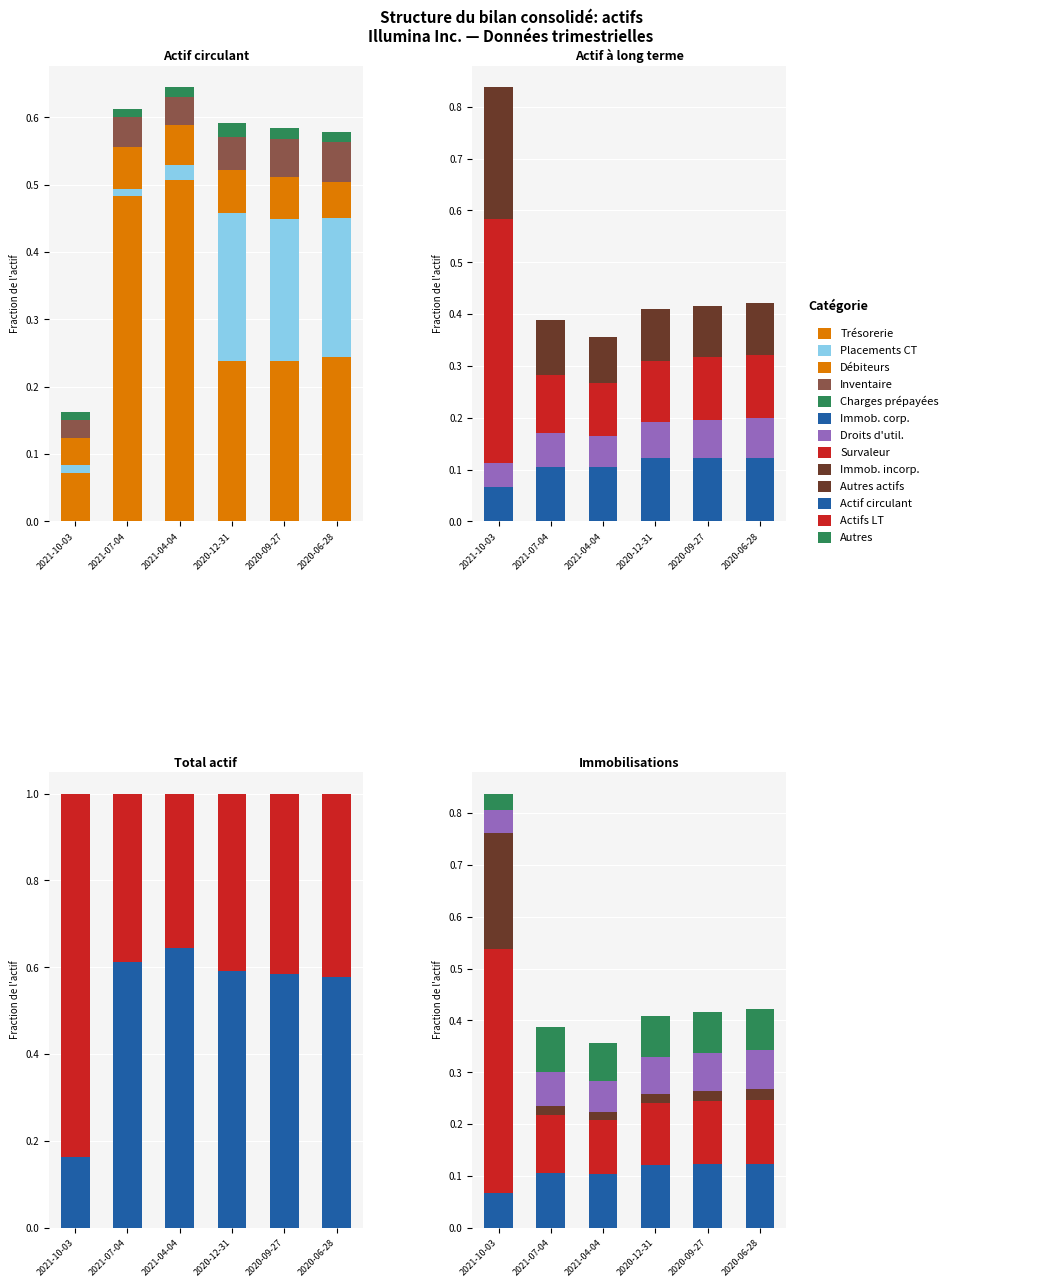

Is it true that Débiteurs, montant net equals 0.1 at 2021-04-04?

True